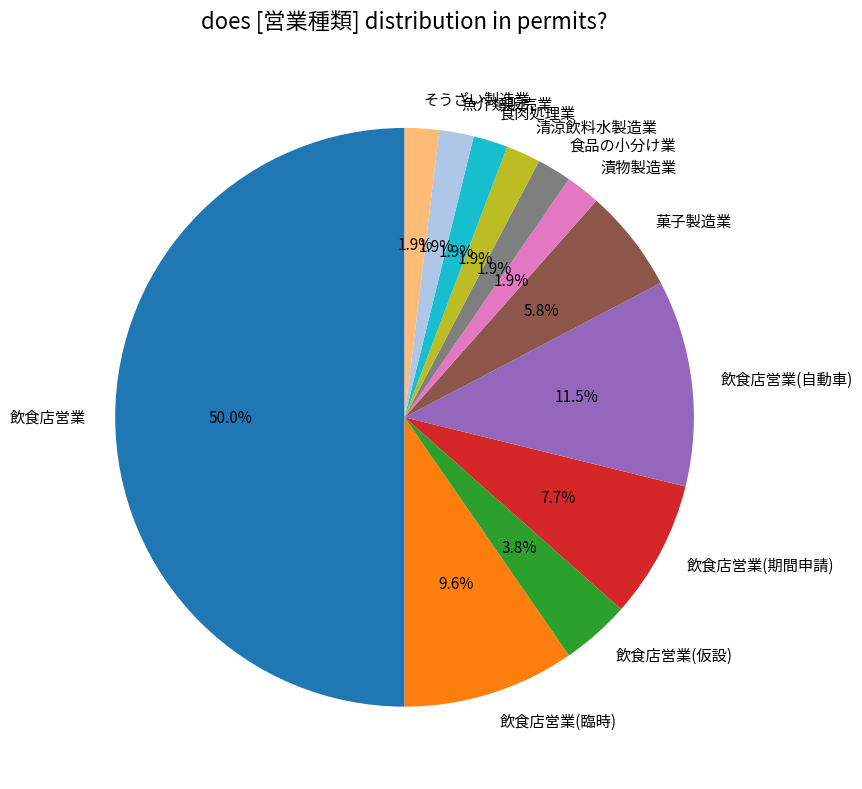

Combined, do 清涼飲料水製造業 and 飲食店営業 account for over 50%?

Yes